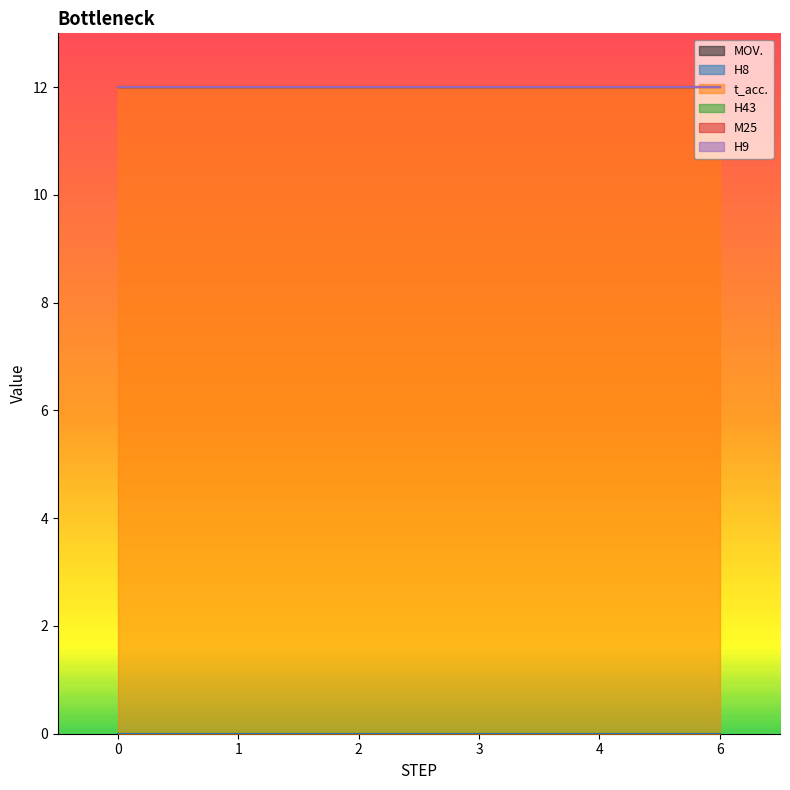

True or false: H43 has more than 2 interior local peaks.

False